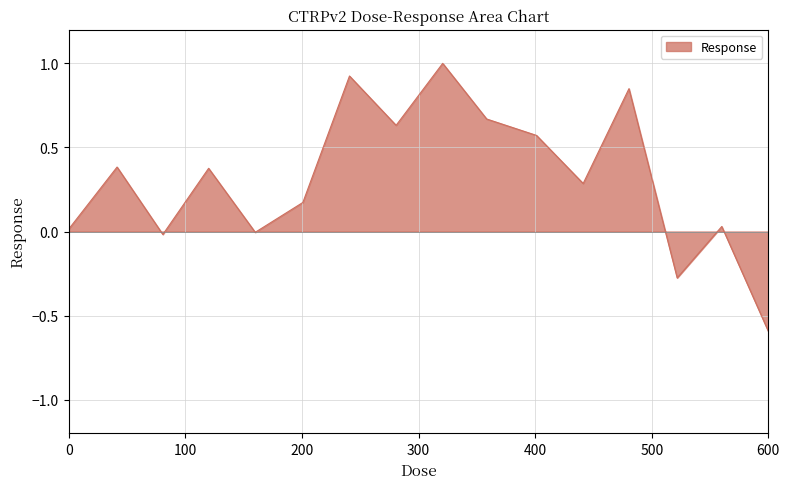

What is the minimum value shown in the chart?

-0.6